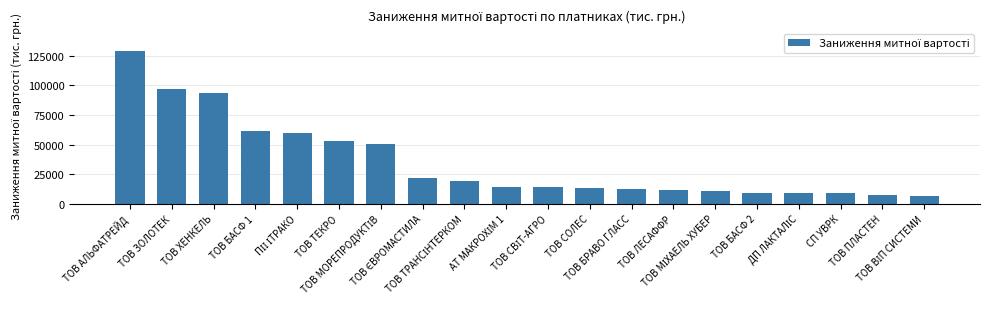

What is the average value?

35112.5